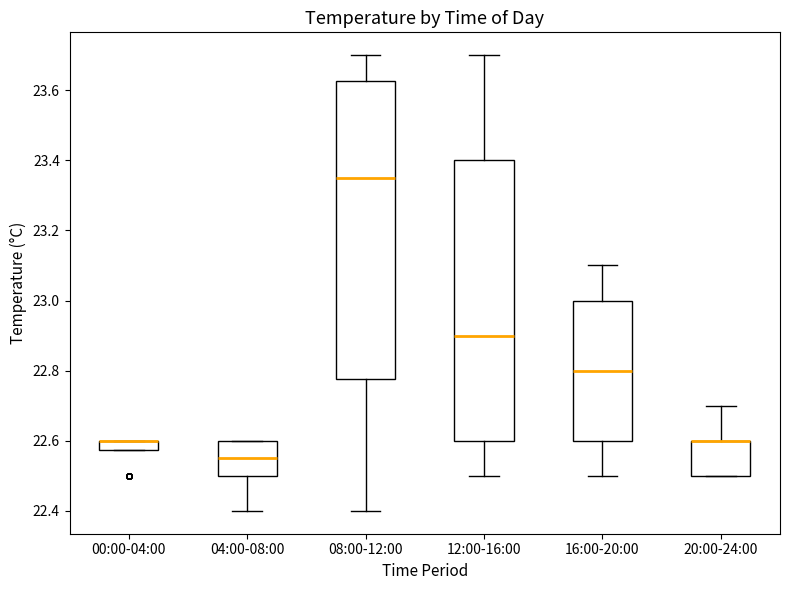

Which box is the tallest, from its lower edge to its upper edge?

08:00-12:00